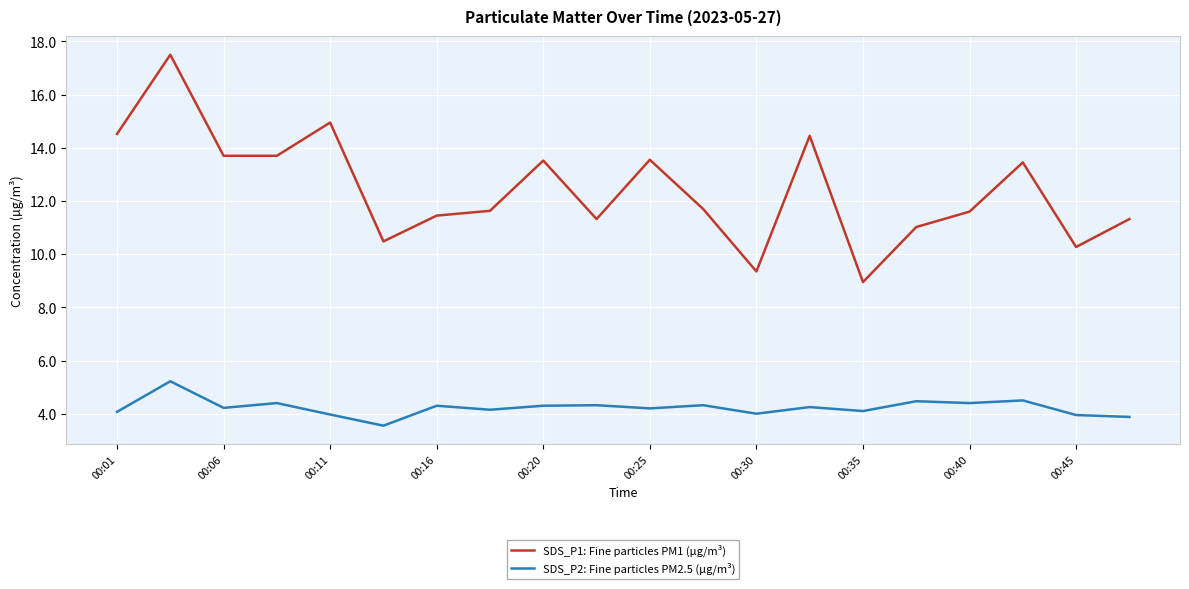

True or false: SDS_P2: Fine particles PM2.5 (µg/m³) has more than 2 interior local peaks.

True